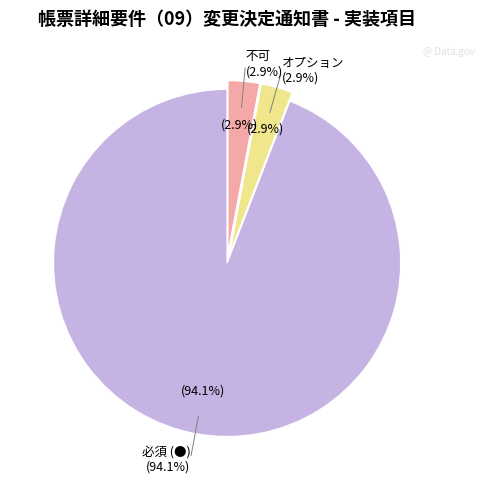

What percentage is the 不可 slice, to the nearest percent?

3%